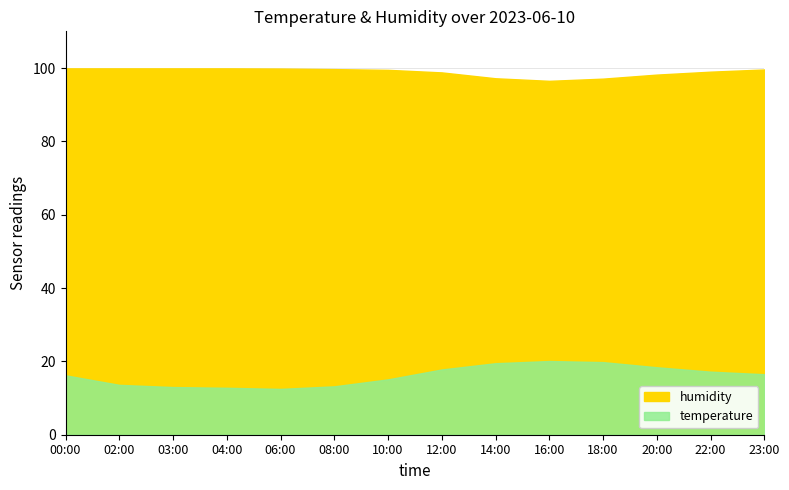

How many data points in humidity are less than 99?

5